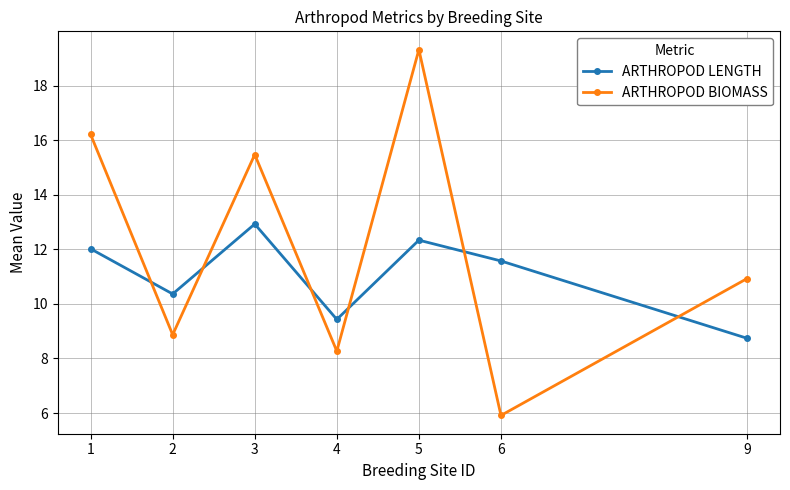

Read the ARTHROPOD BIOMASS value at 1.

16.2